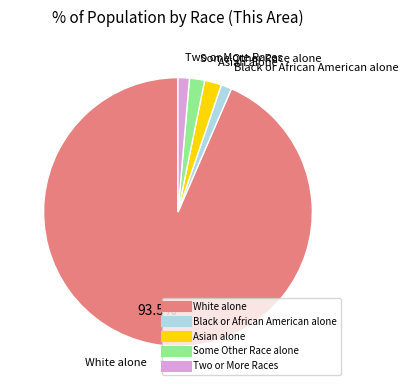

Do White alone and Black or African American alone together represent more than half of the pie?

Yes